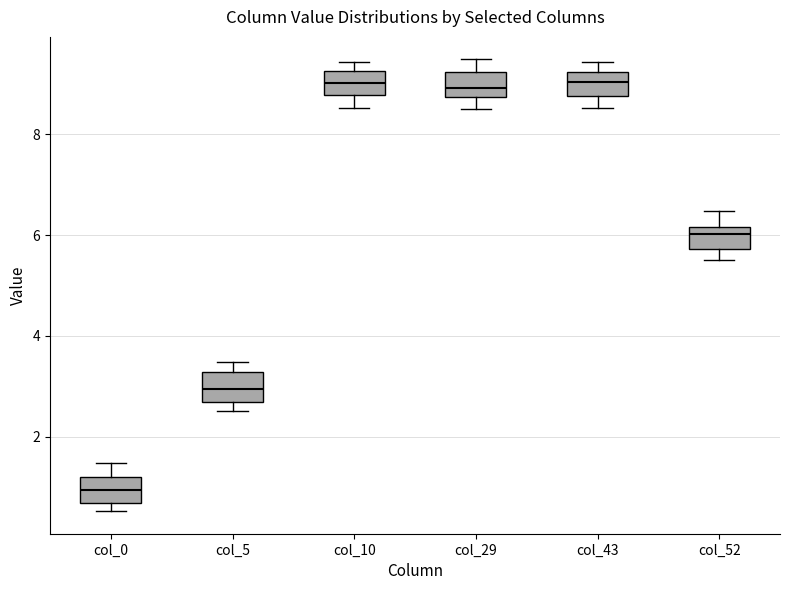

Reading left to right, transcribe this box plot: for each box, give where its median line is, the range the box spans, and where its two whiskers end, as read against the y-axis. The values are not printed on the chart, so give them approximately, as read against the axis.

col_0: median 1.0, box 0.6 to 1.2, whiskers 0.6 (just below the box's lower edge) to 1.4
col_5: median 3.0, box 2.6 to 3.2, whiskers 2.6 (just below the box's lower edge) to 3.4
col_10: median 9.0, box 8.8 to 9.2, whiskers 8.6 to 9.4
col_29: median 9.0, box 8.8 to 9.2, whiskers 8.6 to 9.4
col_43: median 9.0, box 8.8 to 9.2, whiskers 8.6 to 9.4
col_52: median 6.0, box 5.8 to 6.2, whiskers 5.6 to 6.4